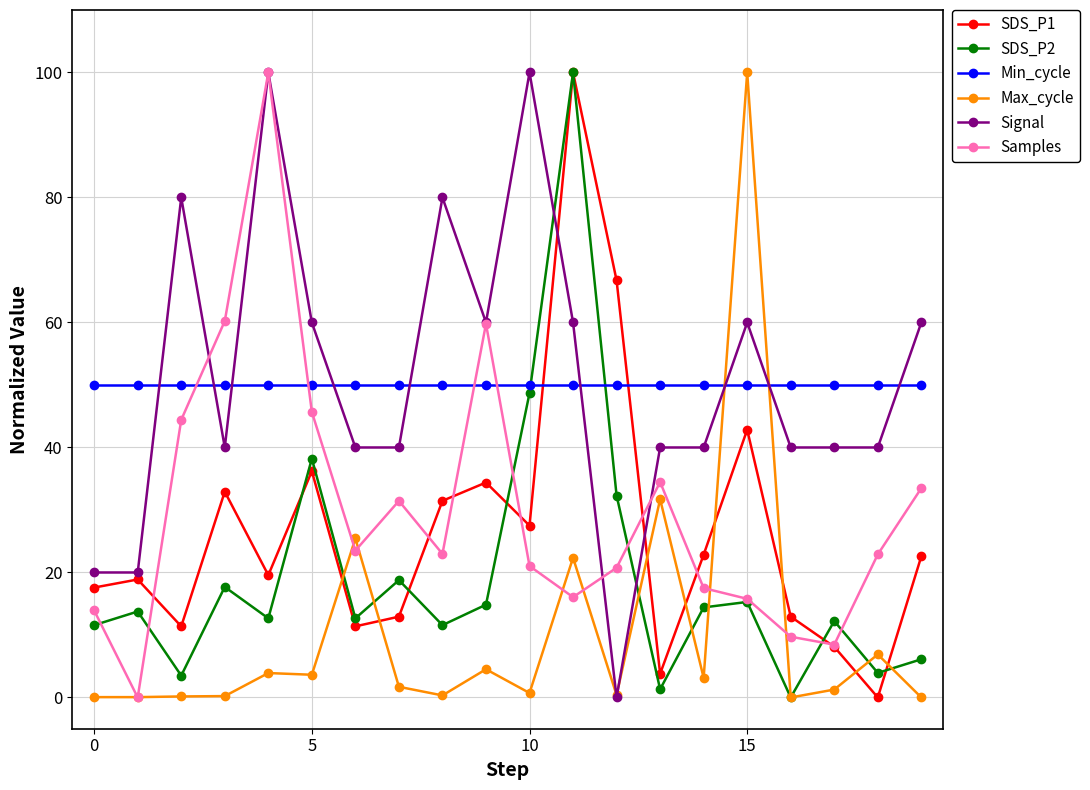

What is the value of the SDS_P2 point at the 18th from the left?

12.2